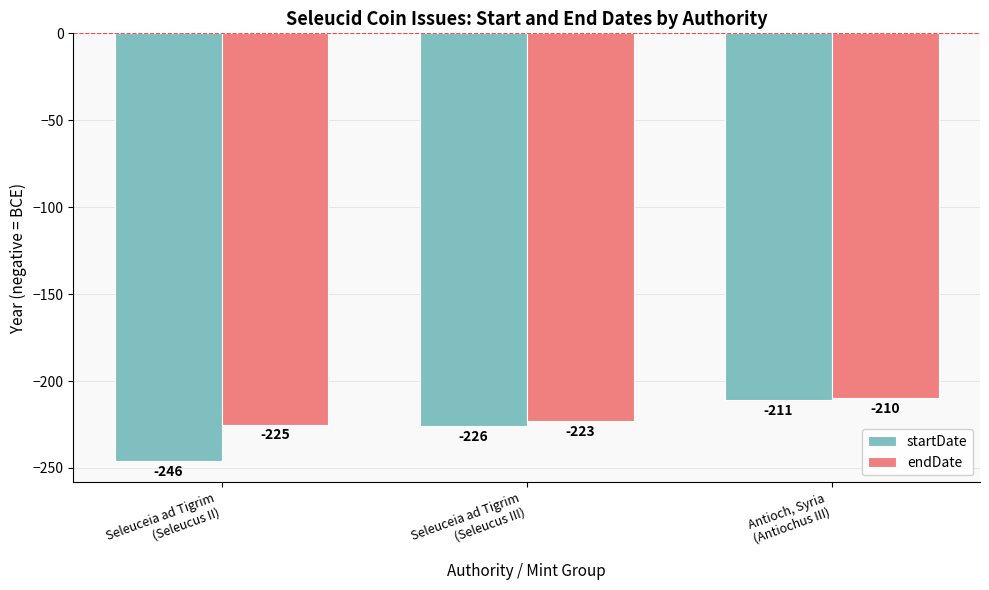

How many data points in endDate are above -223?

1